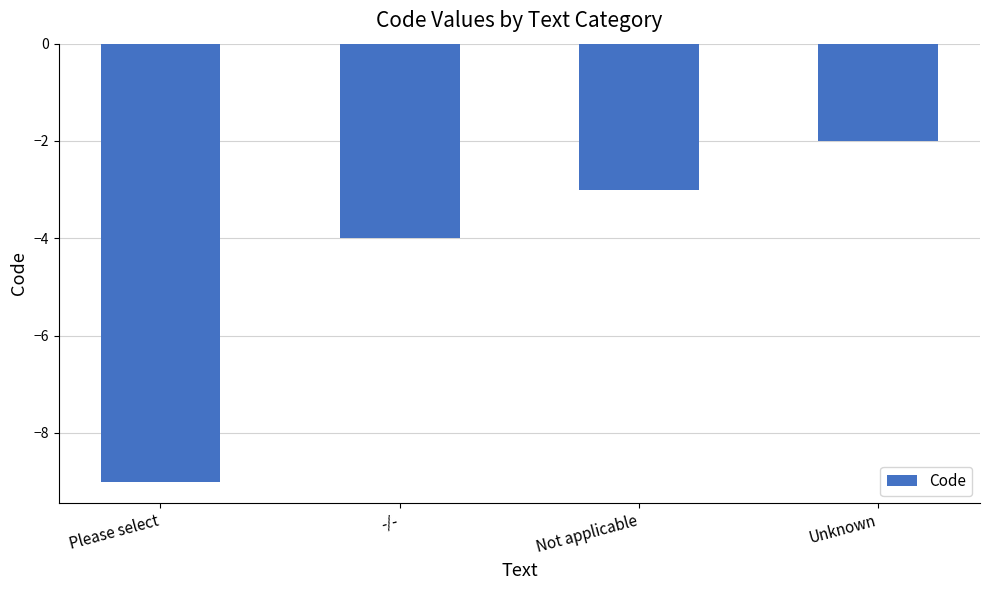

Reading left to right, transcribe all the data shown in this chart.

Please select=-9	-/-=-4	Not applicable=-3	Unknown=-2